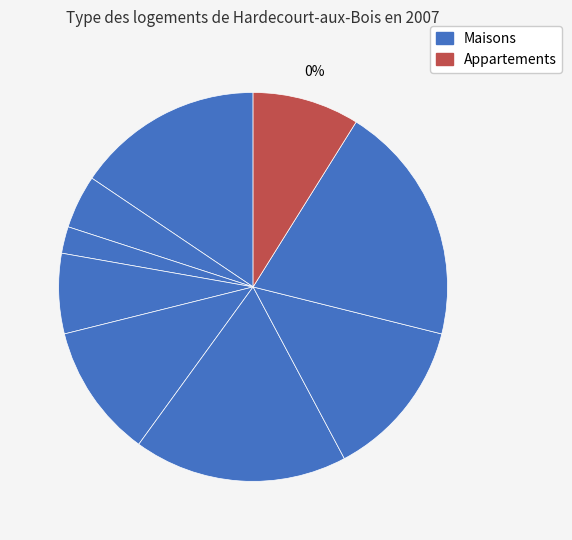

How many slices are in this pie chart?

9